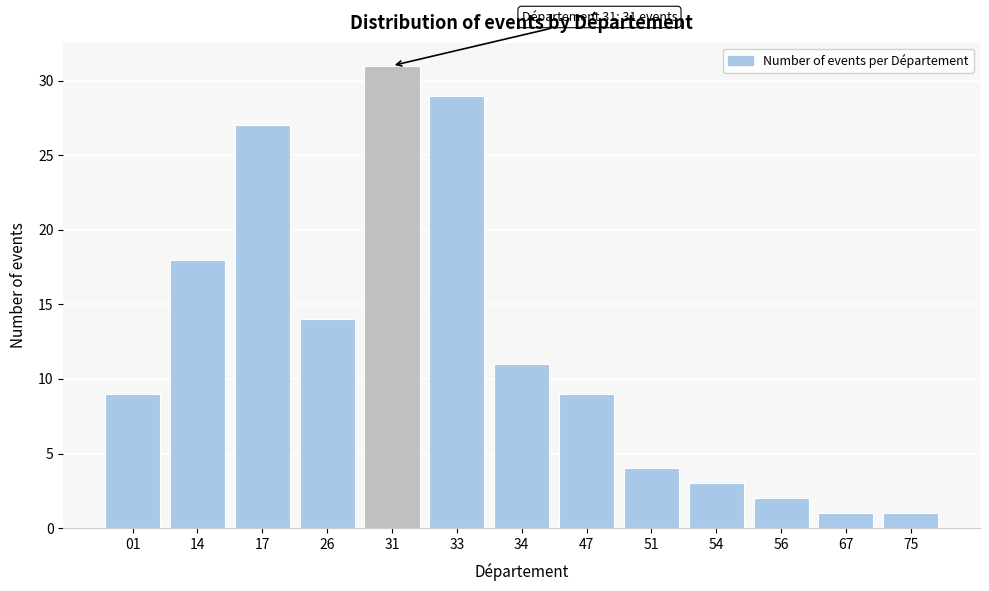

Reading left to right, transcribe all the data shown in this chart.

9	18	27	14	31	29	11	9	4	3	2	1	1